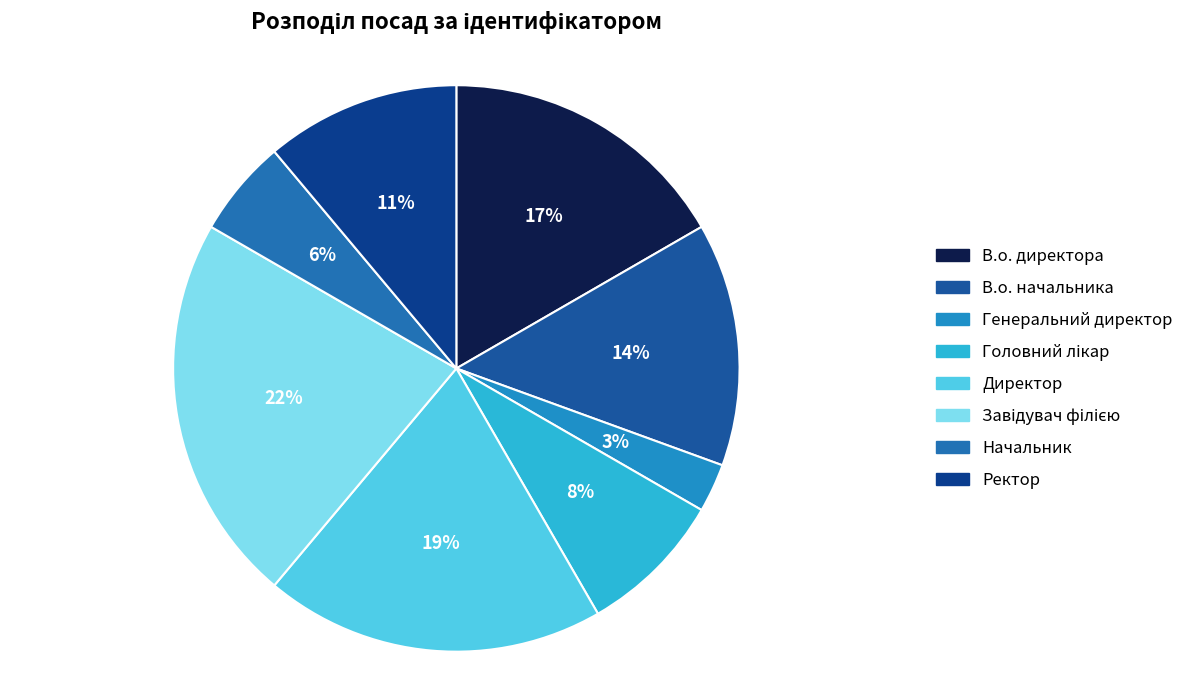

Which category has the biggest portion of the pie?

Завідувач філією